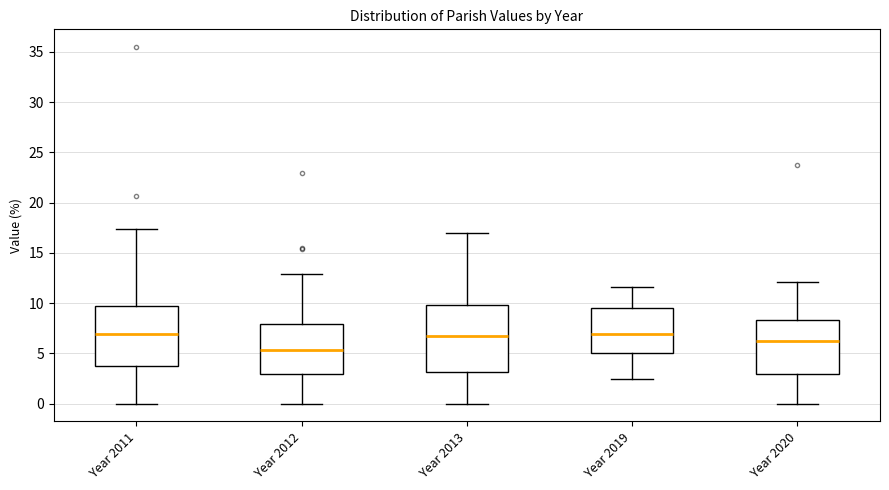

Which box is the tallest, from its lower edge to its upper edge?

Year 2013